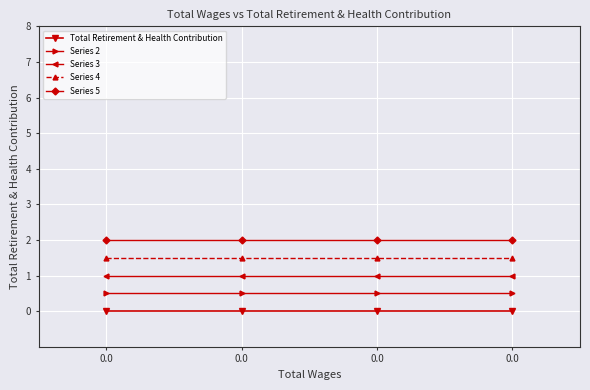

Which series changed the most between 0.0 and 0.0?

Total Retirement & Health Contribution